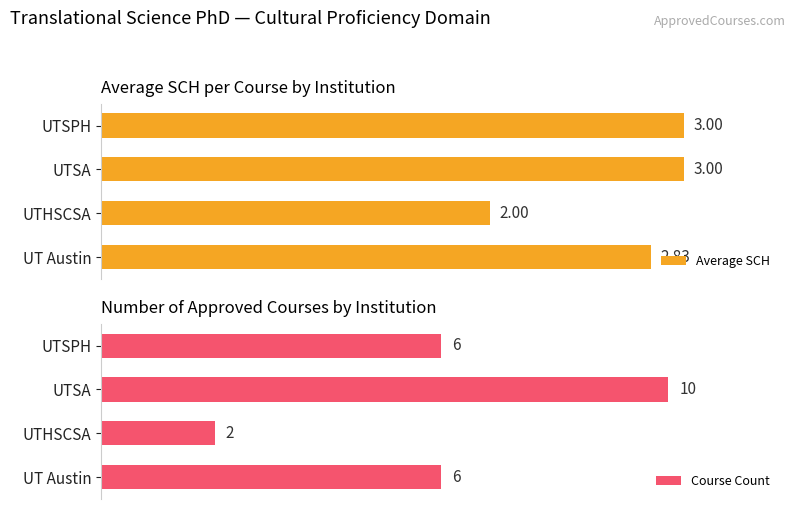

How many data points in Course Count are above 6?

1